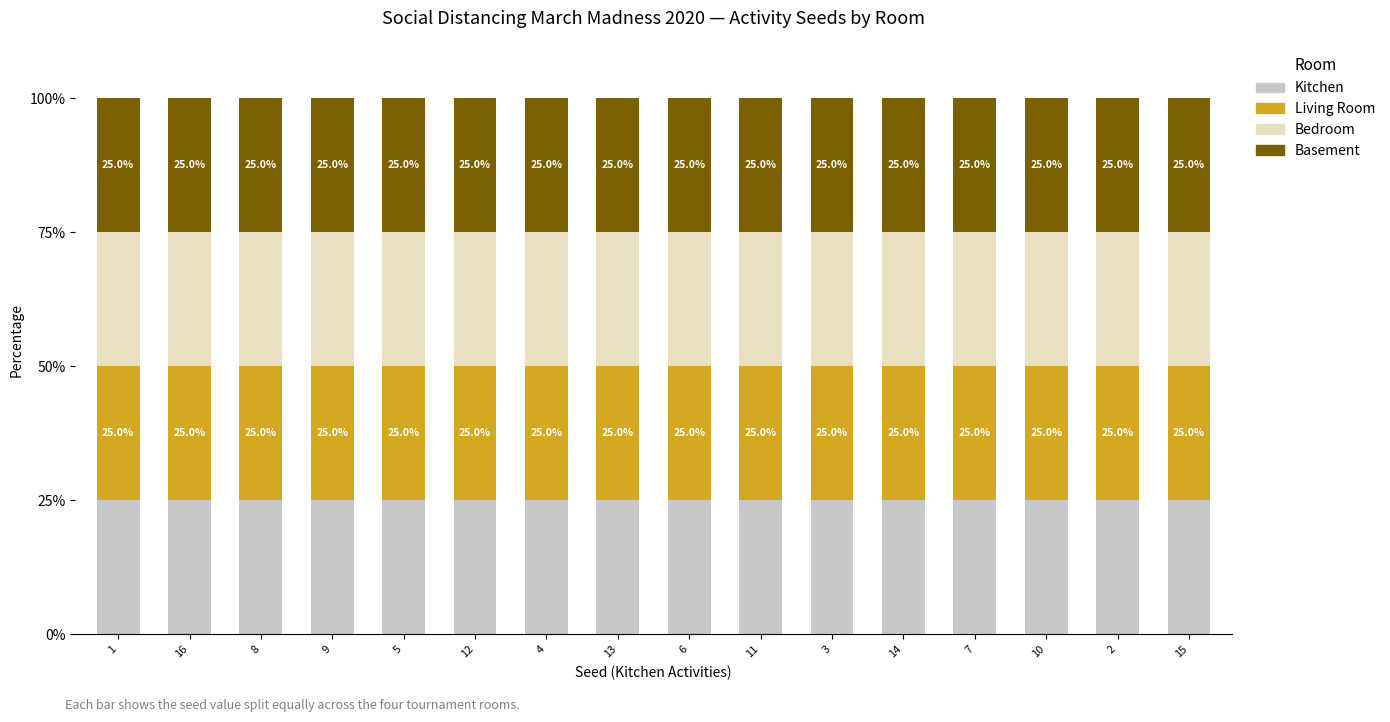

The value of Basement at Scroll Facebook is 16. True or false?

False